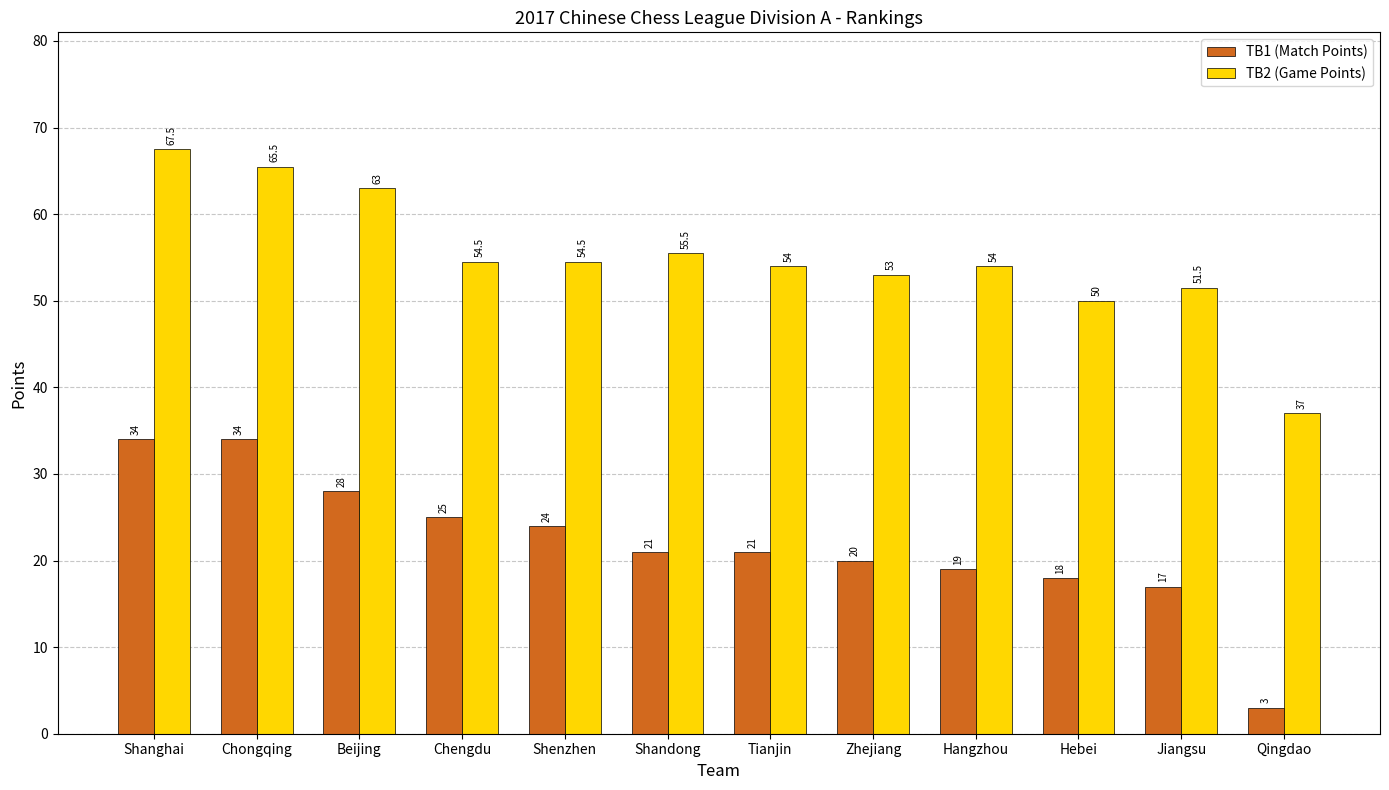

Which series has the largest range (max minus min)?

TB1 (Match Points)